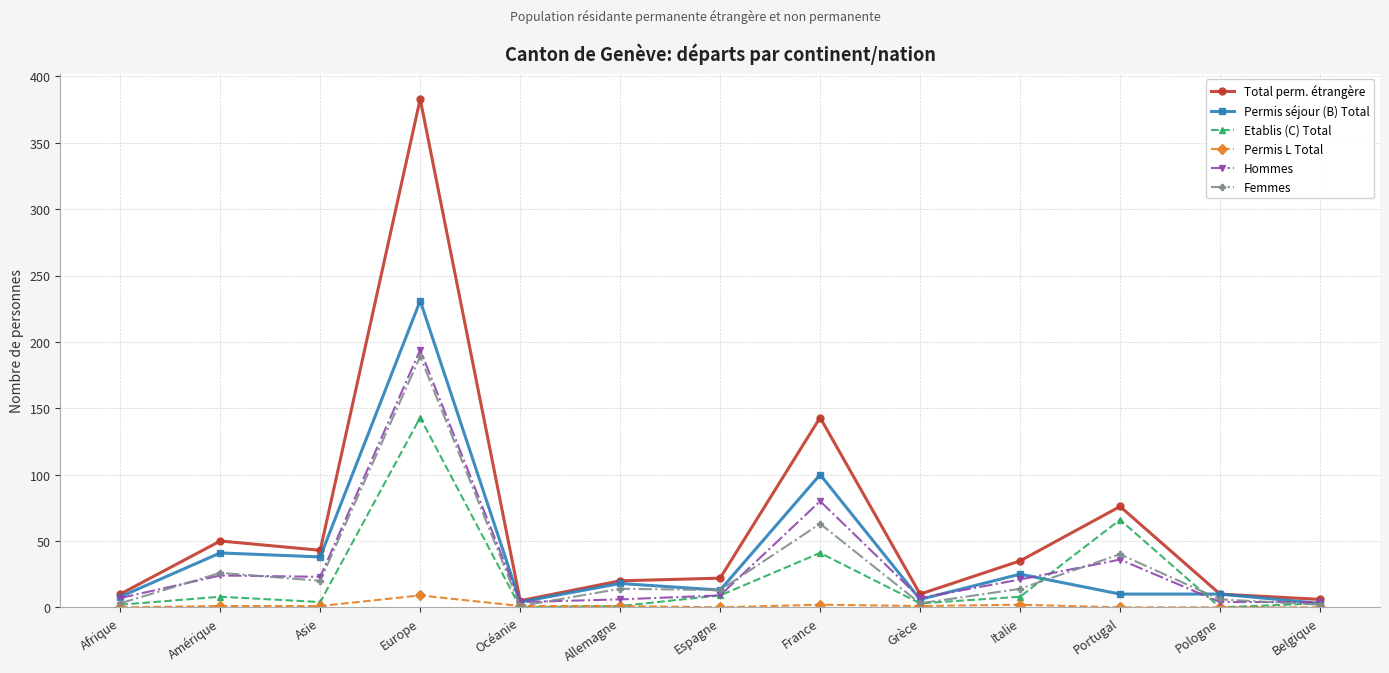

At which label is Etablis (C) Total closest to 71?

Portugal